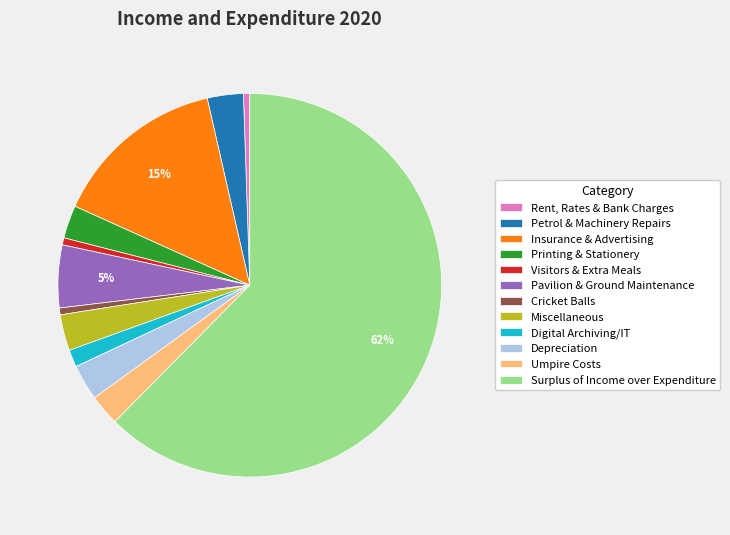

To the nearest percent, what is the combined percentage of Rent, Rates & Bank Charges and Miscellaneous?

4%